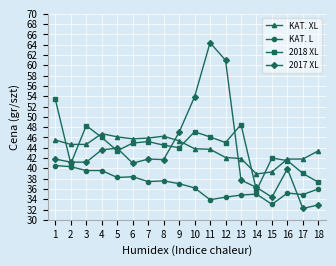

Where does the KAT. XL series first go above 44?

1